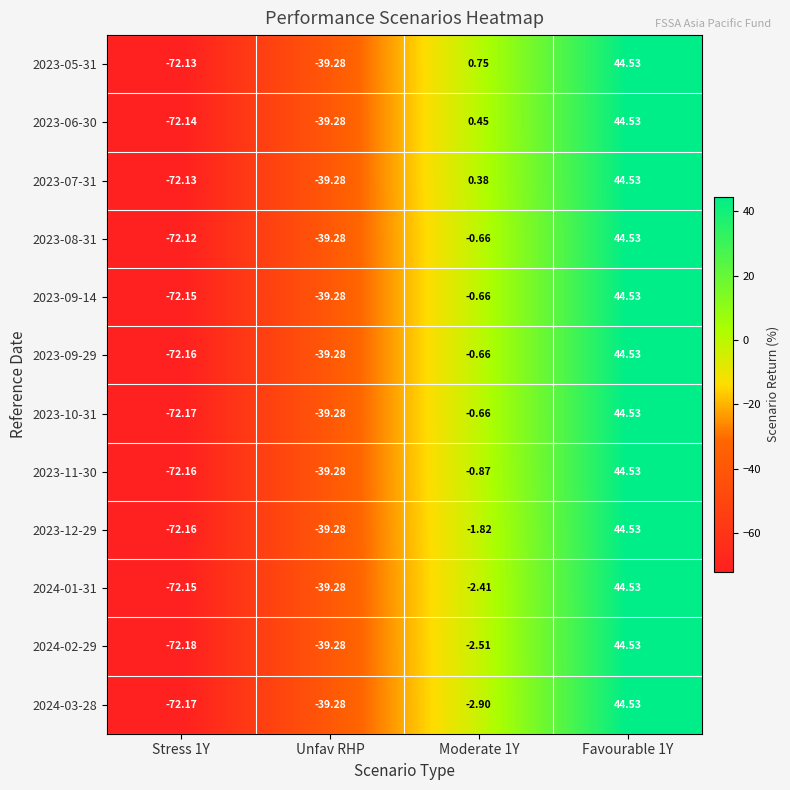

Is the value of 2023-11-30 at Moderate 1Y greater than the value of 2024-01-31 at Stress 1Y?

Yes